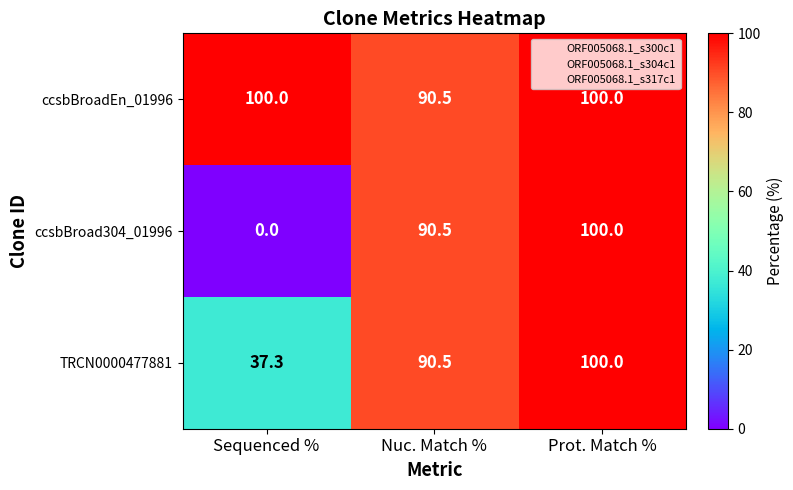

How many series are shown in this chart?

3